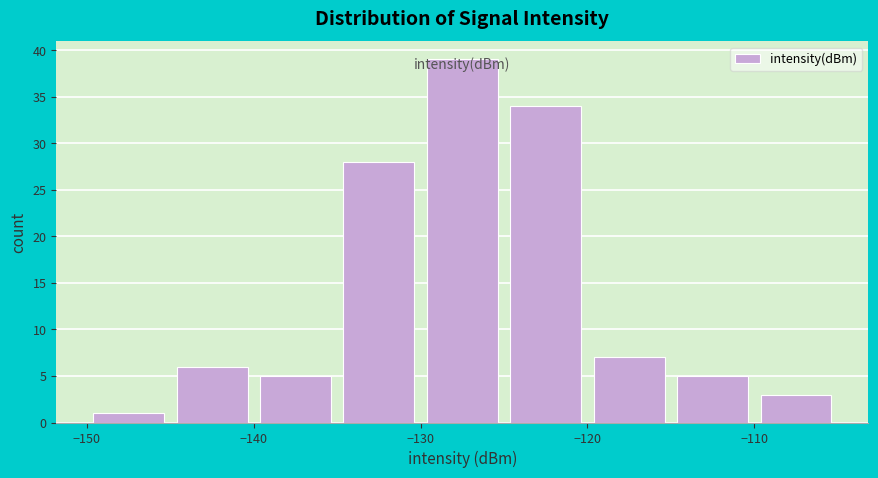

Over which range of the x-axis is the bar tallest?

-130 to -125